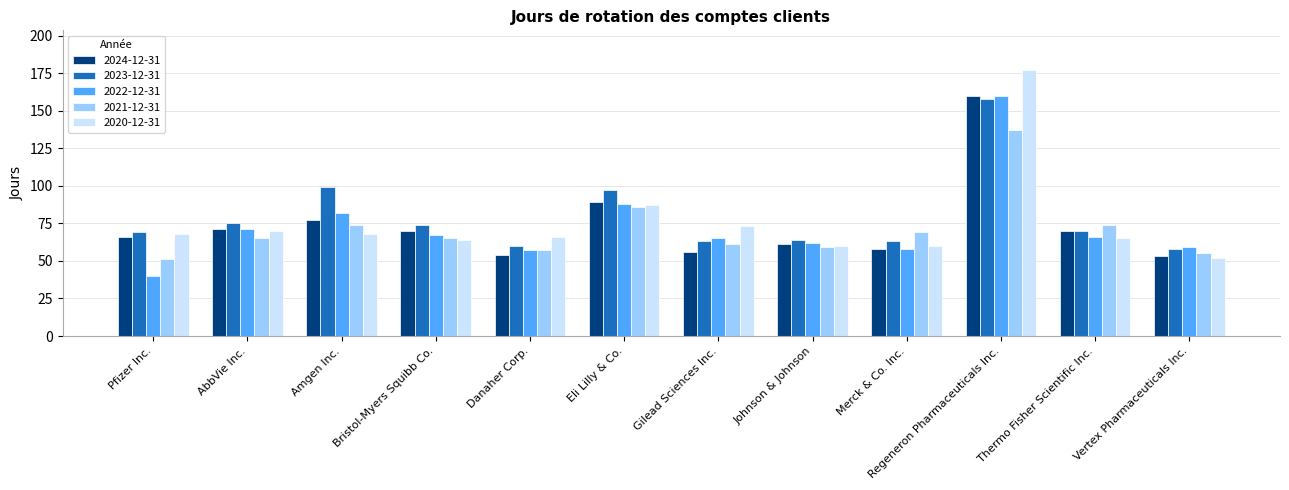

What is the lowest value of the 2020-12-31 series?

52